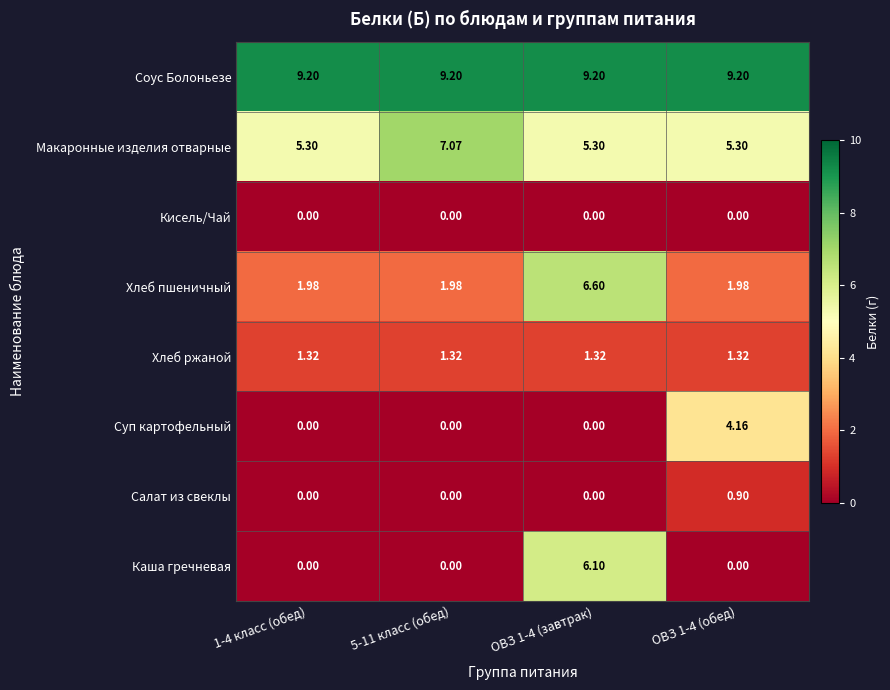

Which series has the largest total across all categories?

Соус Болоньезе